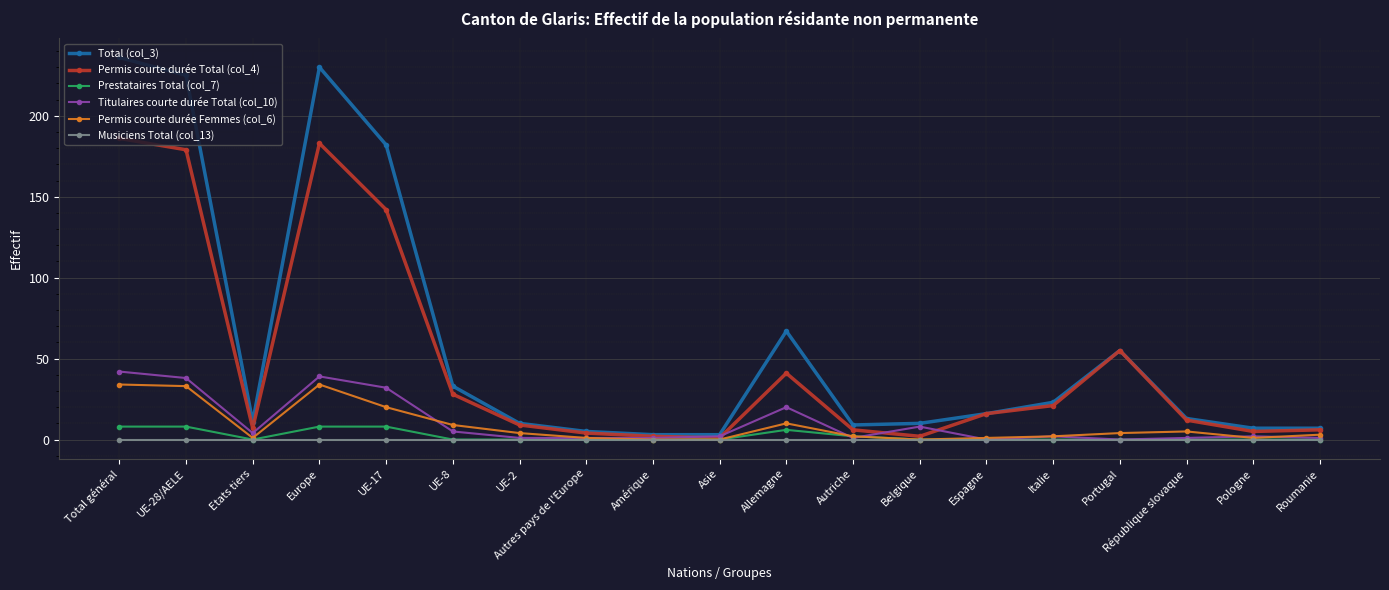

Is it true that Musiciens Total (col_13) equals 0 at Portugal?

True